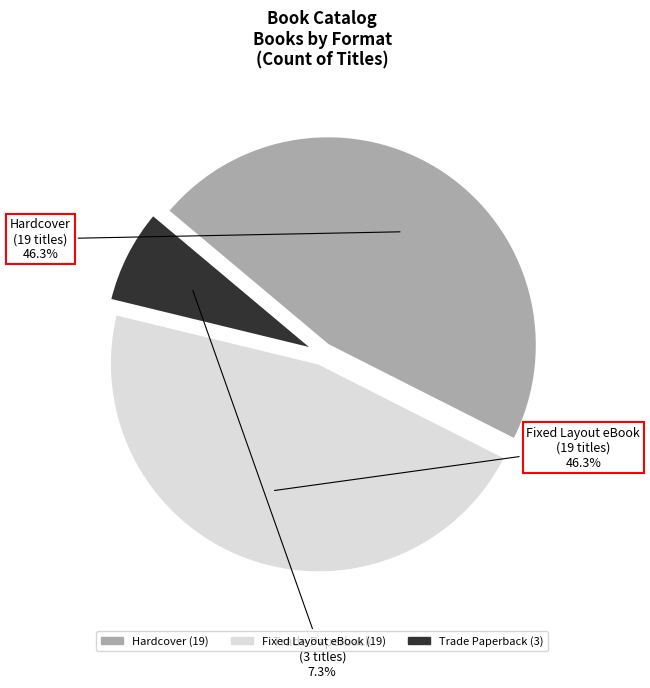

To the nearest percent, what percentage of the pie is Fixed Layout eBook?

46%